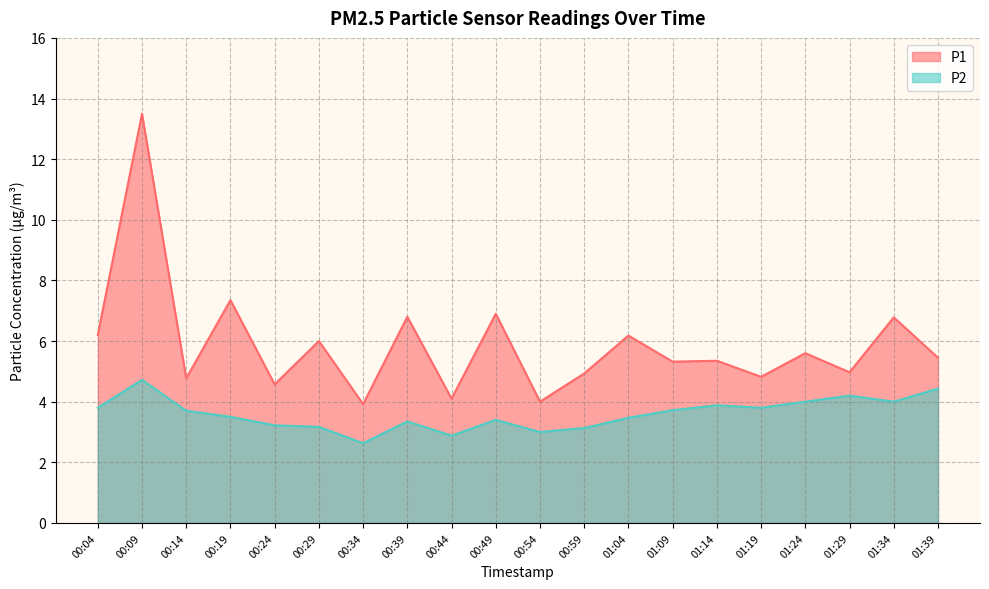

The value of P2 at 00:04 is 5.6. True or false?

False